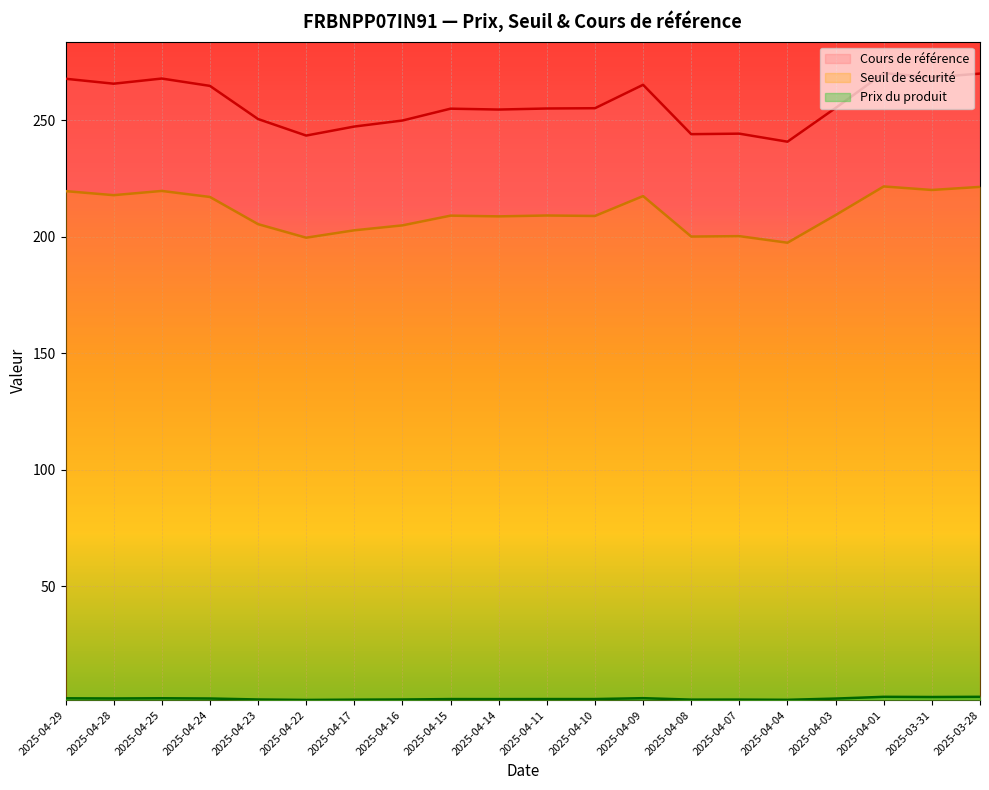

Which series has the widest spread of values?

Cours de référence